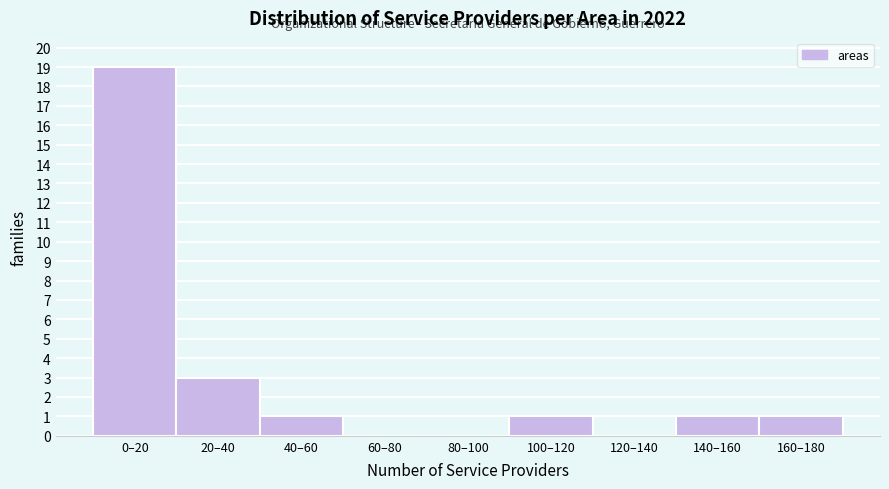

Reading right to left, extract all data points from this chart.

160–180=1	140–160=1	120–140=0	100–120=1	80–100=0	60–80=0	40–60=1	20–40=3	0–20=19